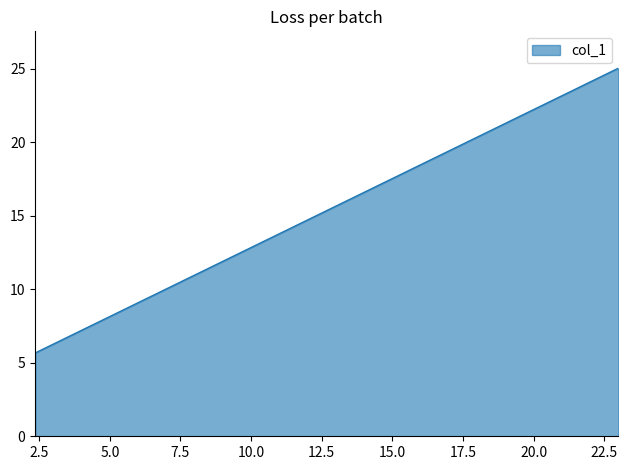

What is the difference between the maximum and minimum values?

19.4